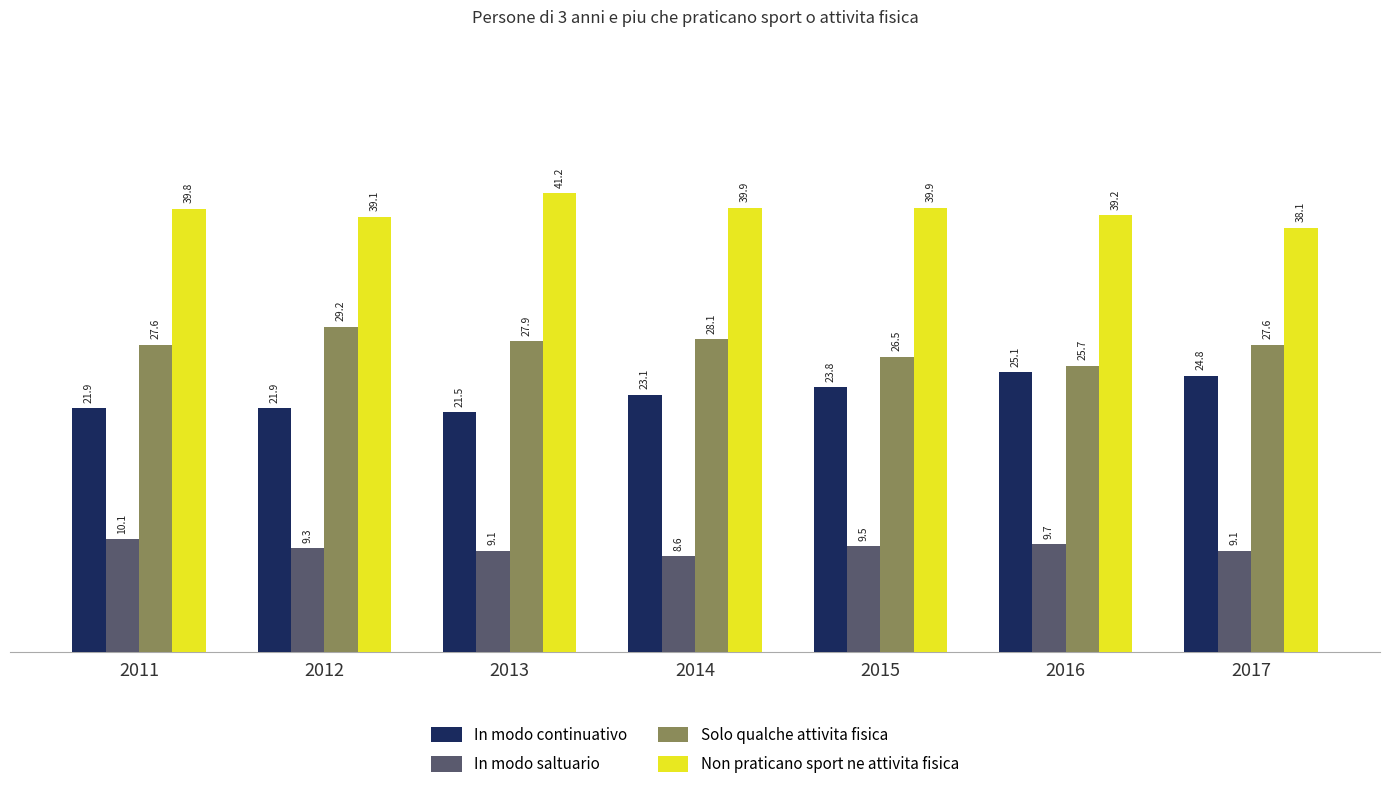

True or false: Non praticano sport ne attivita fisica has a value of 39.9 at 2015.

True